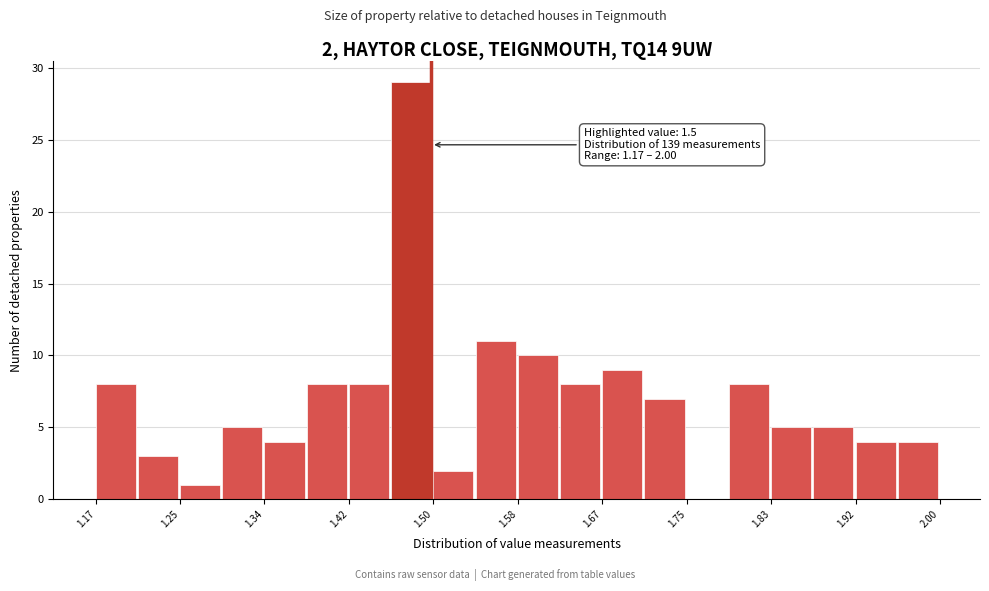

Over which range of the x-axis is the bar tallest?

1.46 to 1.50